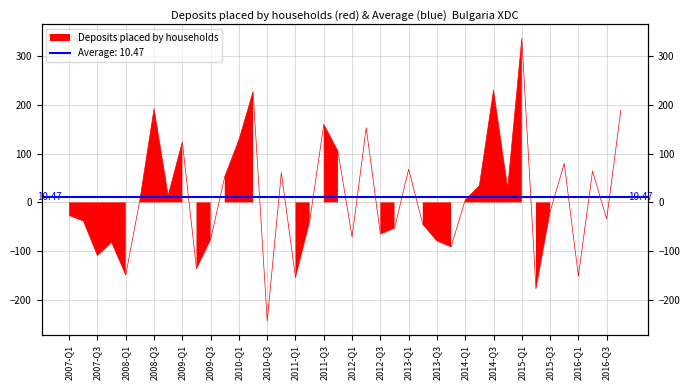

True or false: the data shows -91 at 2013-Q4.

True